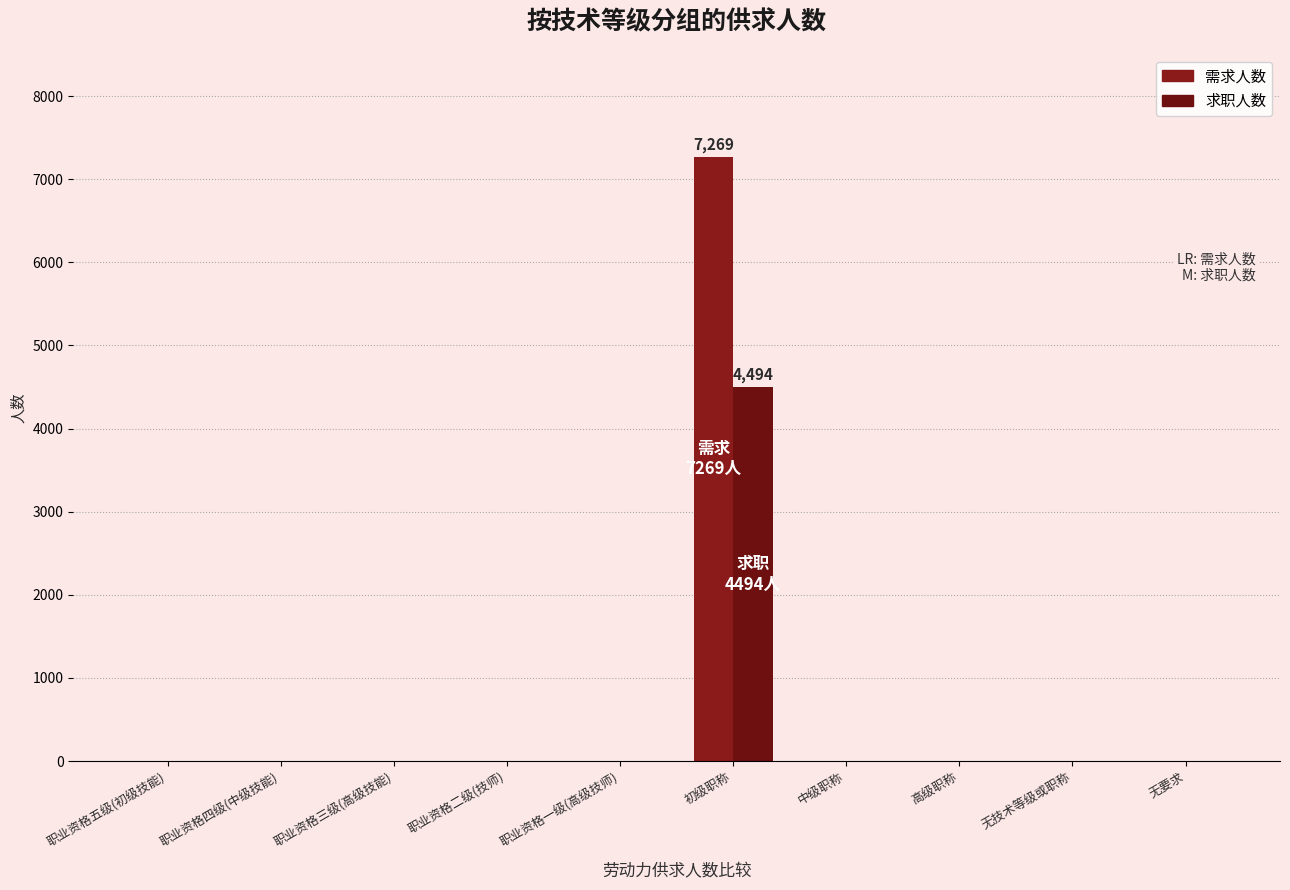

Rank the series by their average value, from highest to lowest.

需求人数, 求职人数